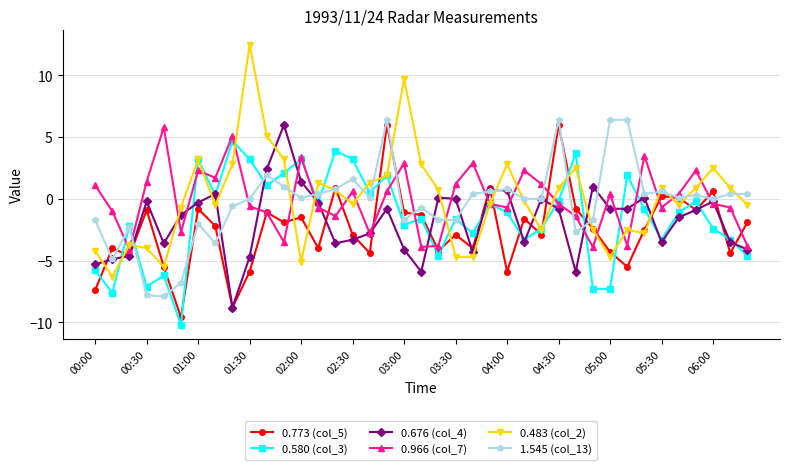

After their last crossing, which series has the higher values: 0.773 (col_5) or 1.545 (col_13)?

1.545 (col_13)